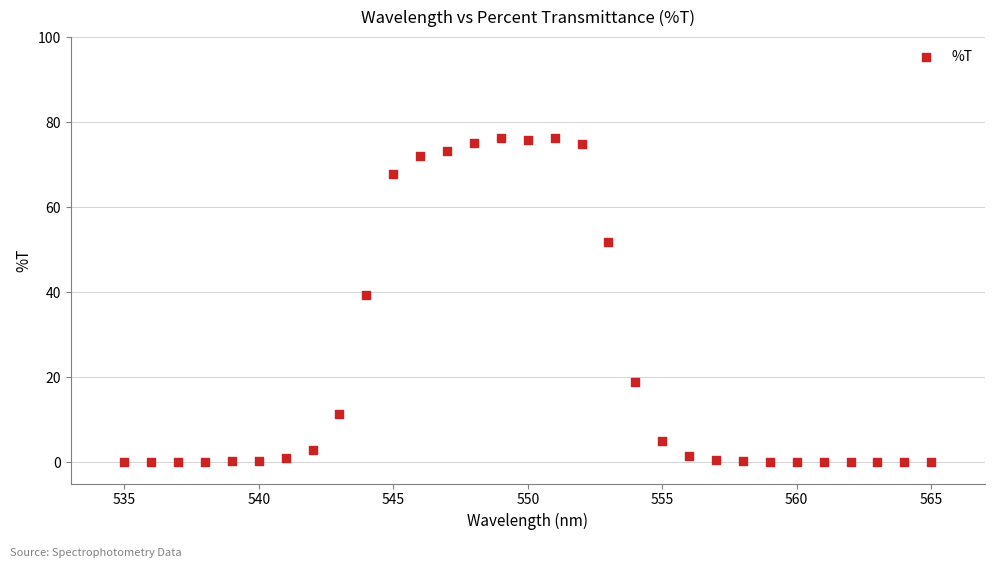

What is the range of X values (max minus min)?

30.0